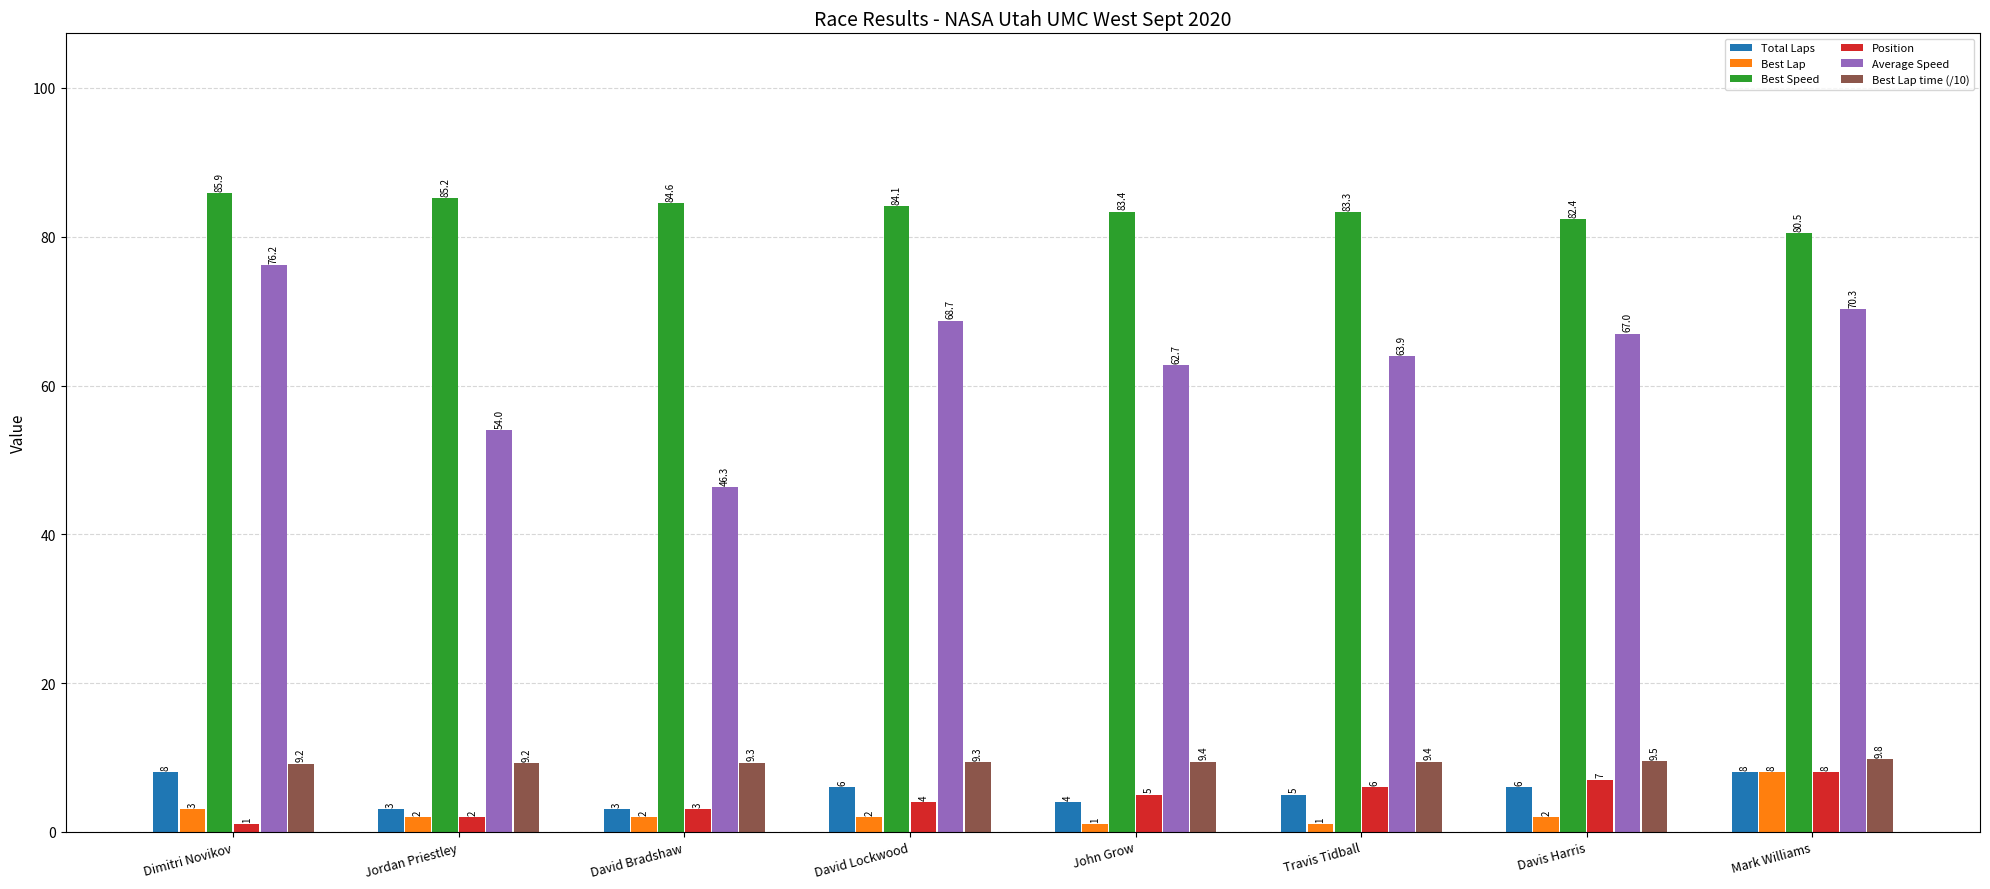

What is the average value of the Position series?

4.5